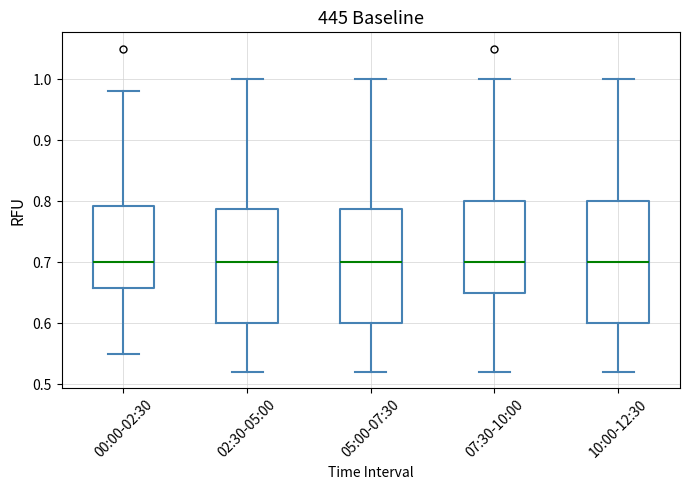

Reading left to right, transcribe this box plot: for each box, give where its median line is, the range the box spans, and where its two whiskers end, as read against the y-axis. The values are not printed on the chart, so give them approximately, as read against the axis.

00:00-02:30: median 0.70, box 0.66 to 0.79, whiskers 0.55 to 0.98
02:30-05:00: median 0.70, box 0.60 to 0.79, whiskers 0.52 to 1.00
05:00-07:30: median 0.70, box 0.60 to 0.79, whiskers 0.52 to 1.00
07:30-10:00: median 0.70, box 0.65 to 0.80, whiskers 0.52 to 1.00
10:00-12:30: median 0.70, box 0.60 to 0.80, whiskers 0.52 to 1.00